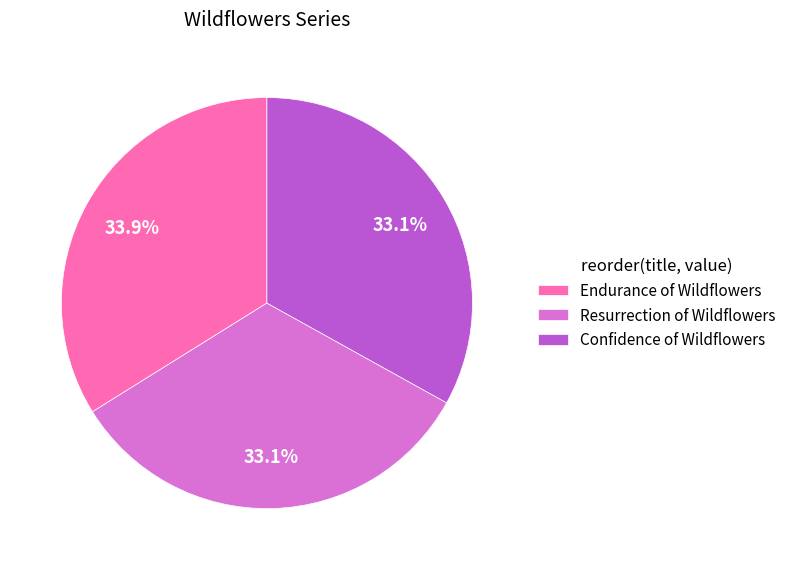

Is it true that Resurrection of Wildflowers is 48% of the pie?

False